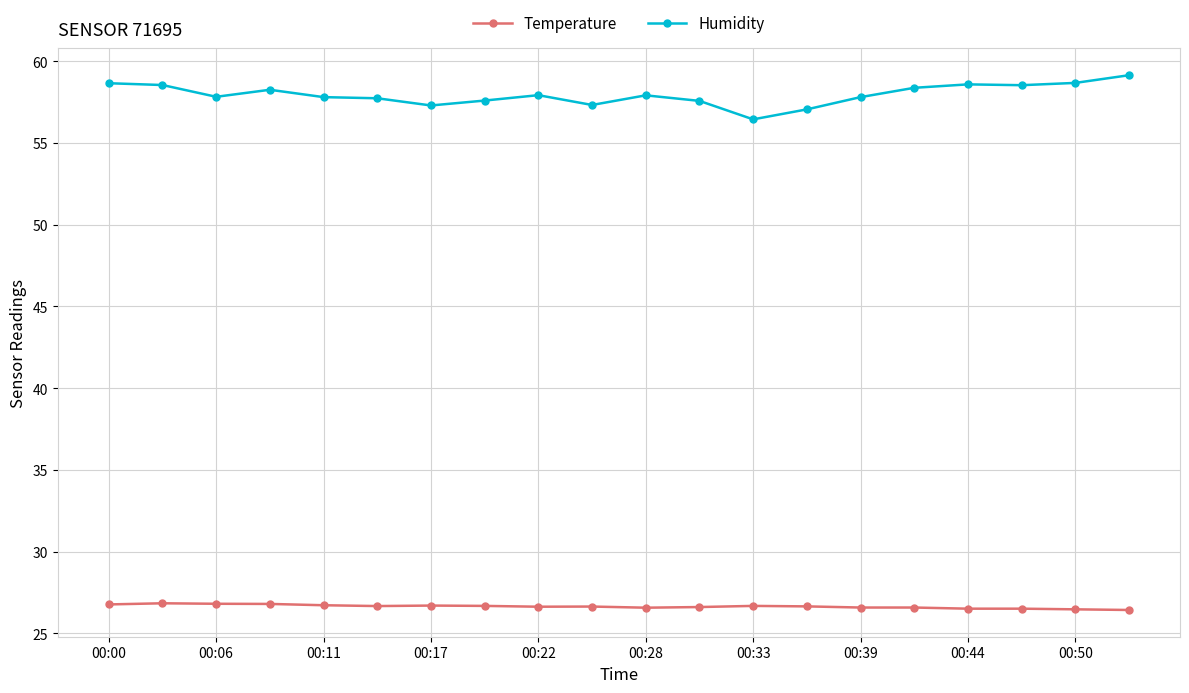

What are all the series names shown in the legend?

Temperature, Humidity